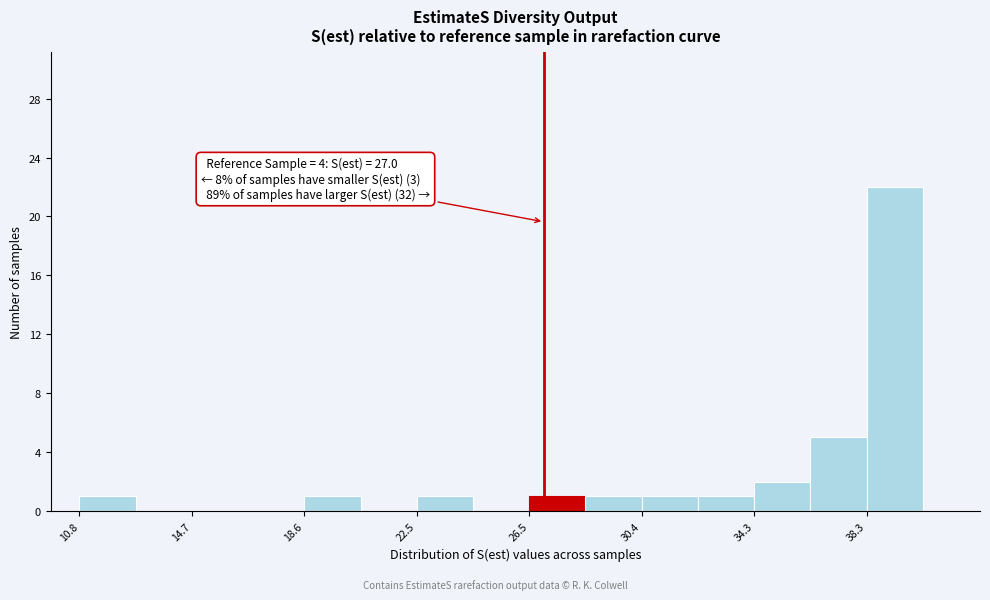

Read against the x-axis, roughly where is the centre of the tallest bar?

39.5